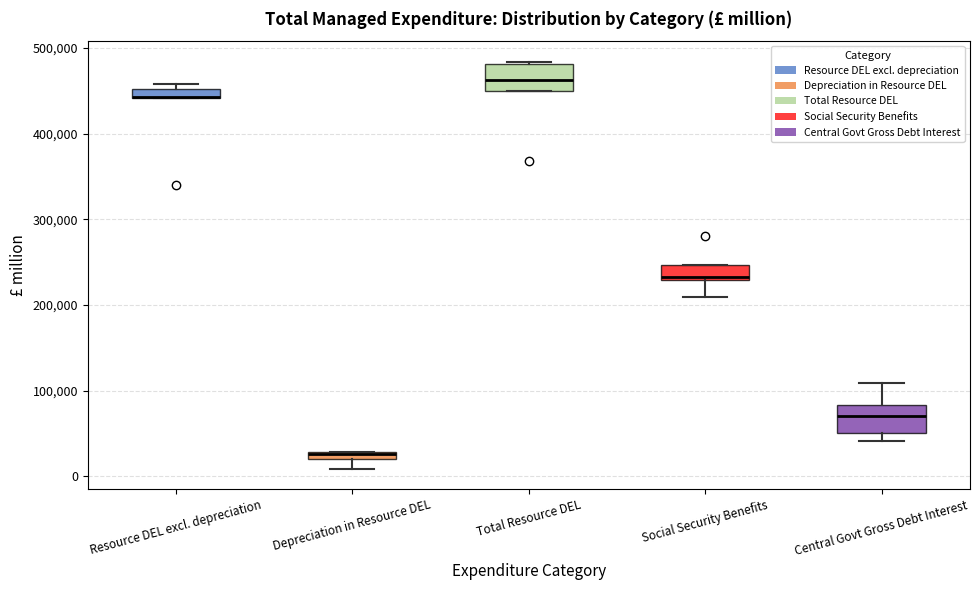

Where does the lower whisker of the box for Social Security Benefits end on the y-axis? The values are not printed on the chart, so give them approximately, as read against the axis.

210000